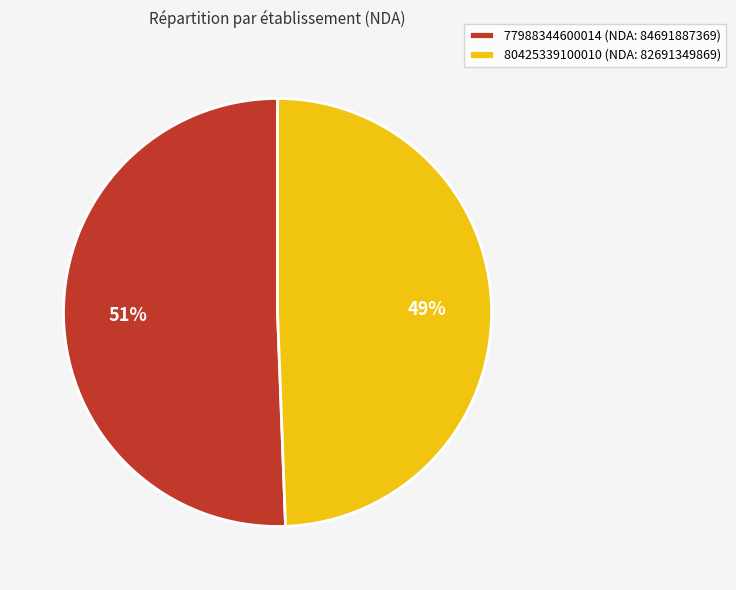

Which has a higher value, 77988344600014 or 80425339100010?

77988344600014